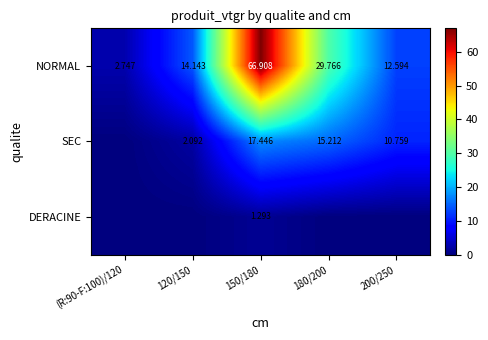

Is the value of NORMAL at 180/200 greater than the value of SEC at 120/150?

Yes